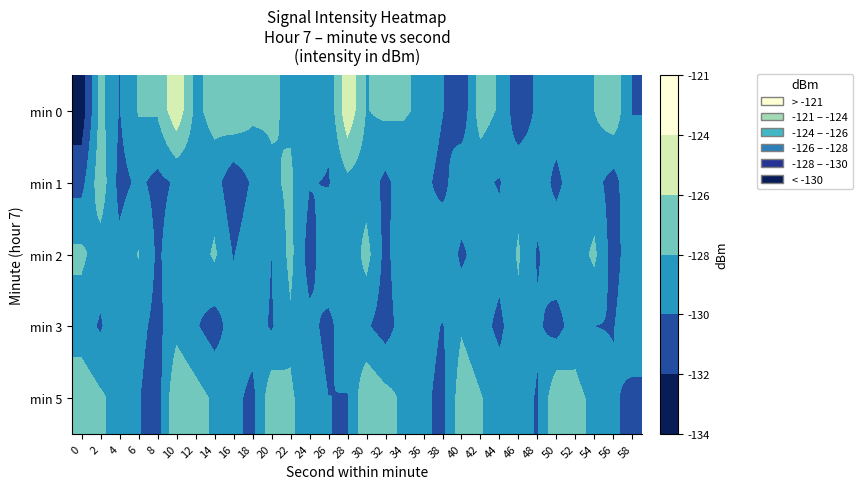

Rank the series by their maximum value, from lowest to highest.

min 3, min 2, min 1, min 5, min 0